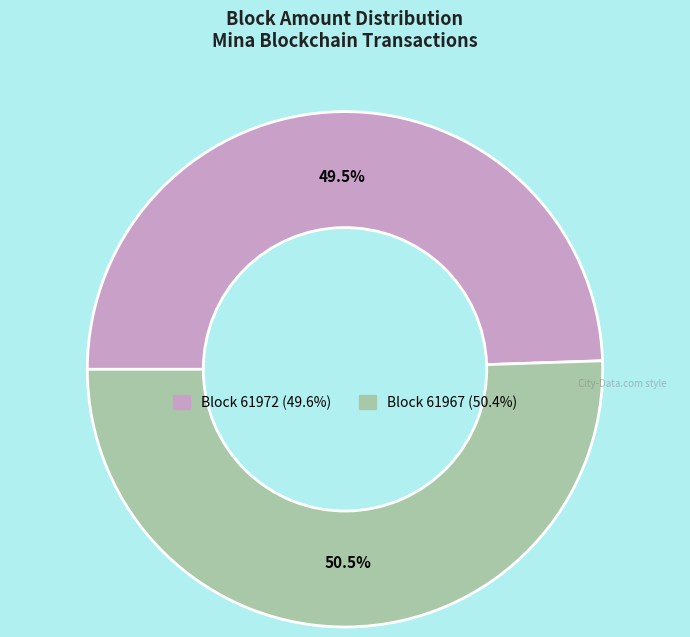

Is there any slice that represents more than half of the pie?

Yes